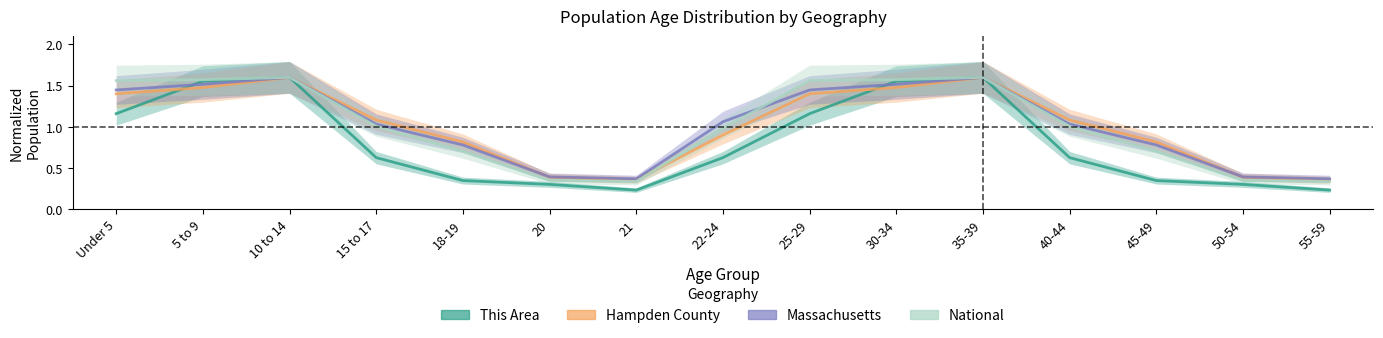

What is the total value across all series at 22-24?

3.6